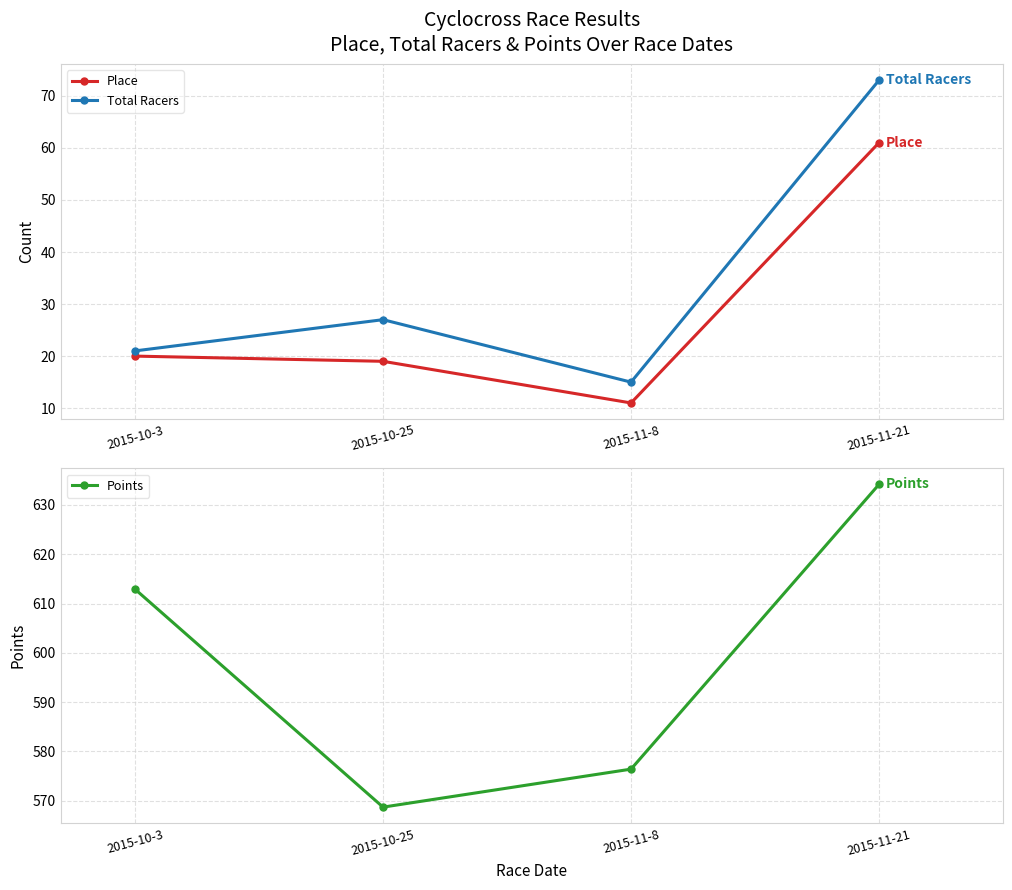

What is the label of the 1st point from the right?

2015-11-21